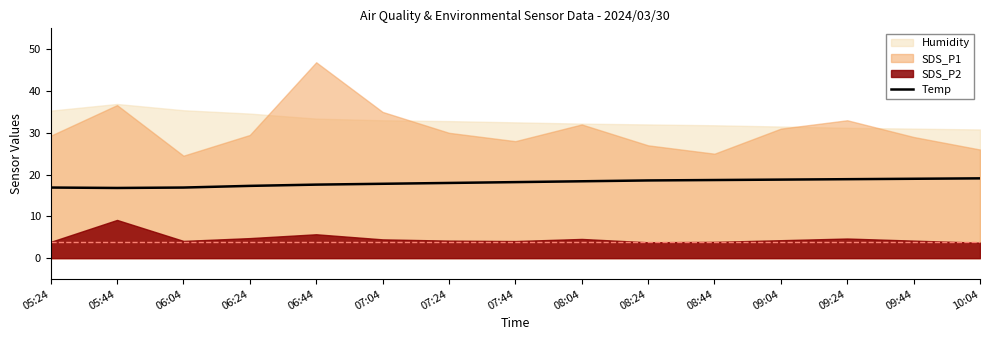

What is the label of the 3rd point from the right?

09:24